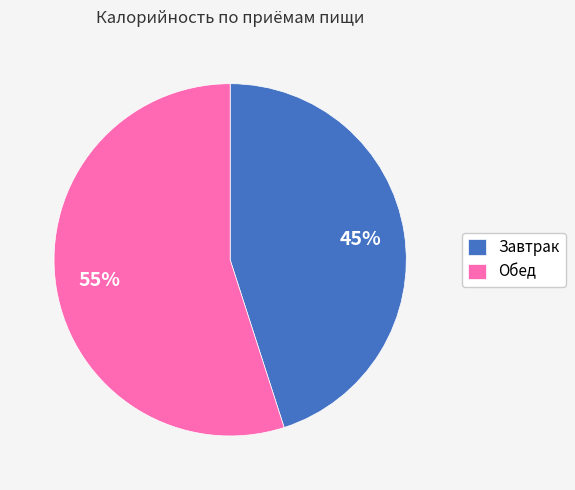

Approximately how many times larger is the value at Завтрак compared to Обед?

0.8